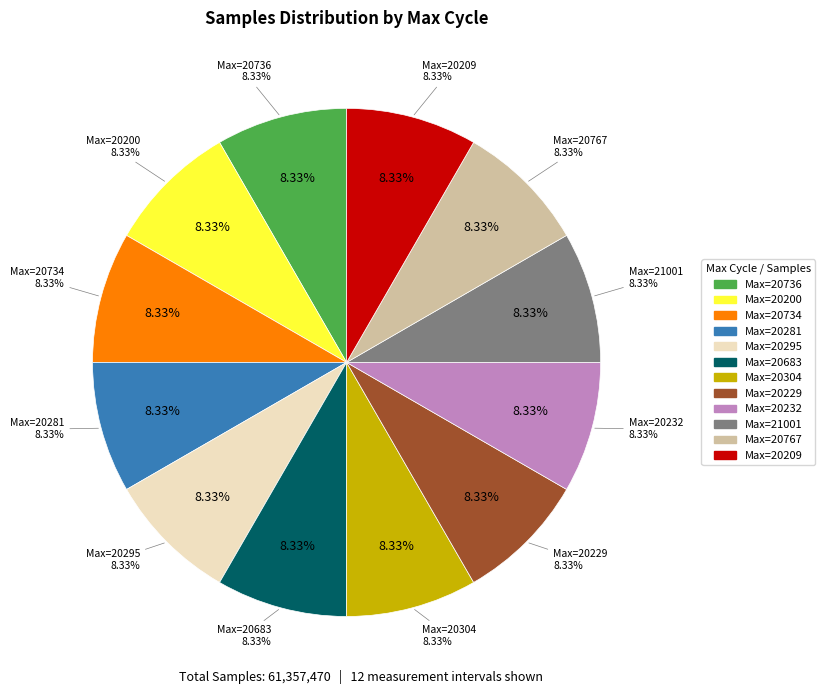

Does 28/20200 represent more than half of the total?

No